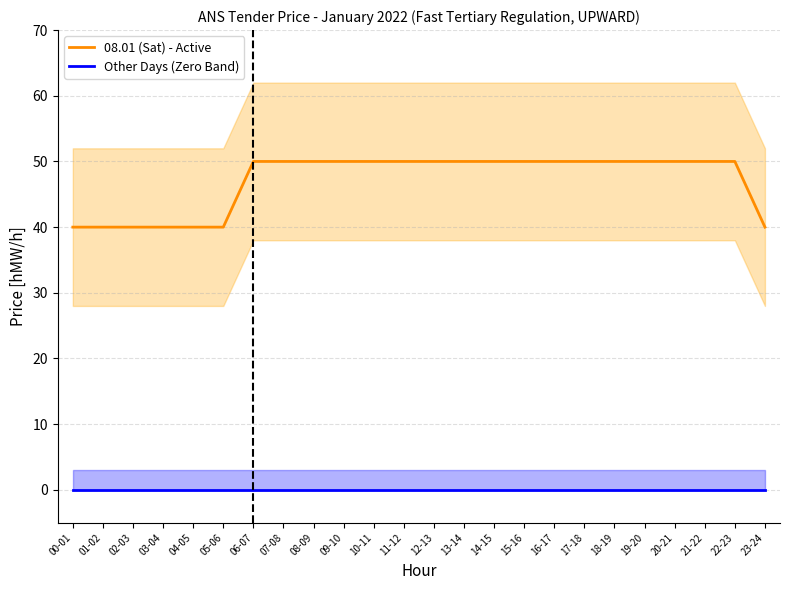

Does the chart display data point markers on the line(s)?

No